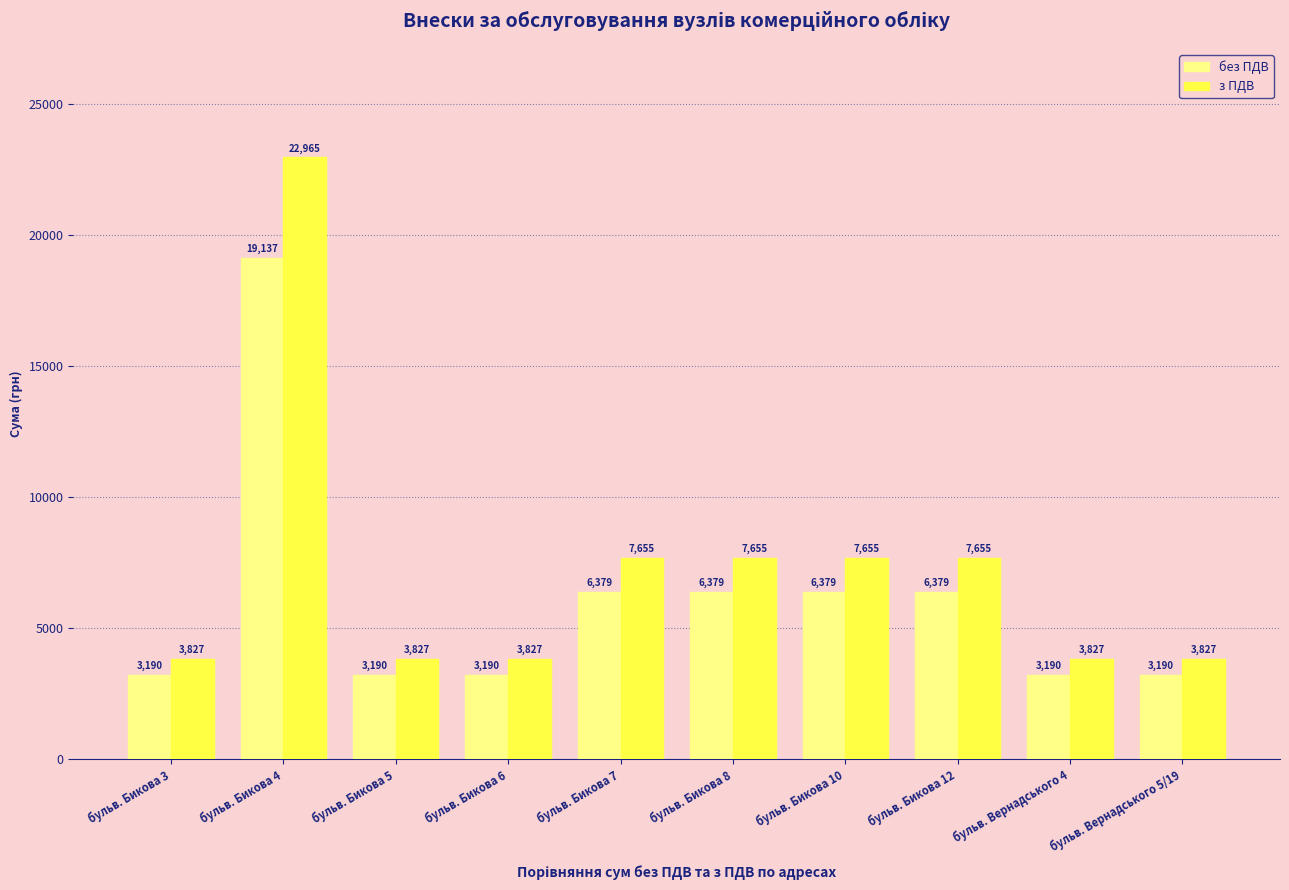

What are all the series names shown in the legend?

без ПДВ, з ПДВ